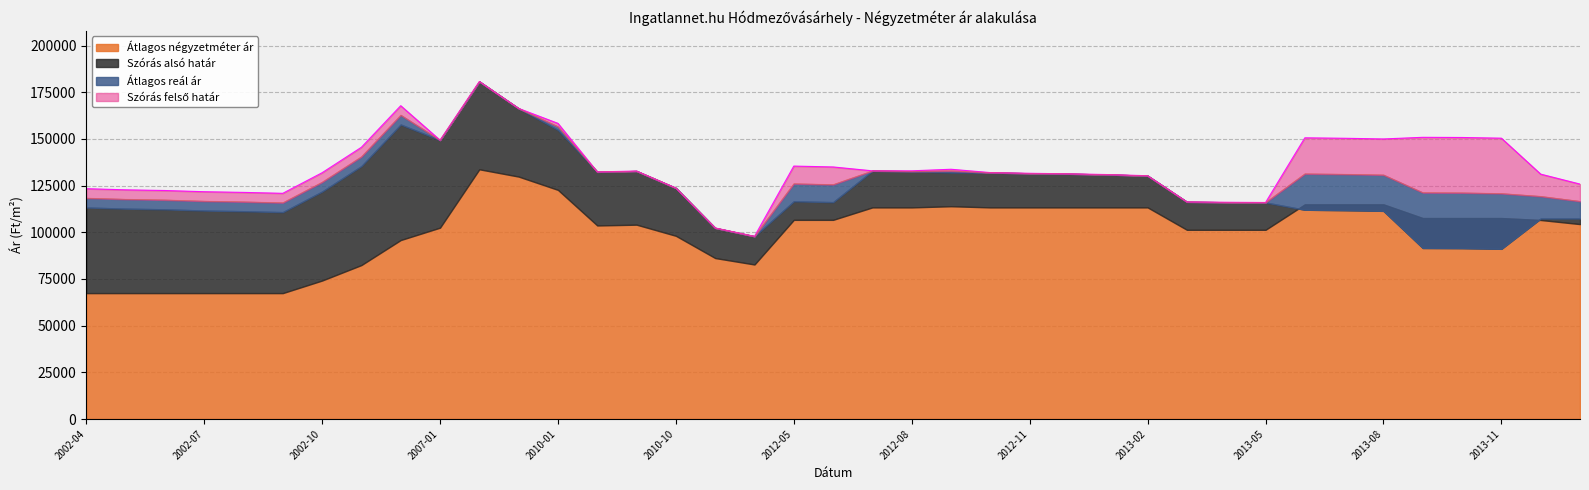

True or false: Átlagos reál ár and Szórás felső határ cross at least once.

False